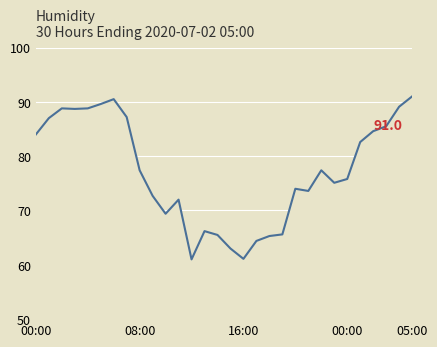

What is the smallest value displayed?

61.0